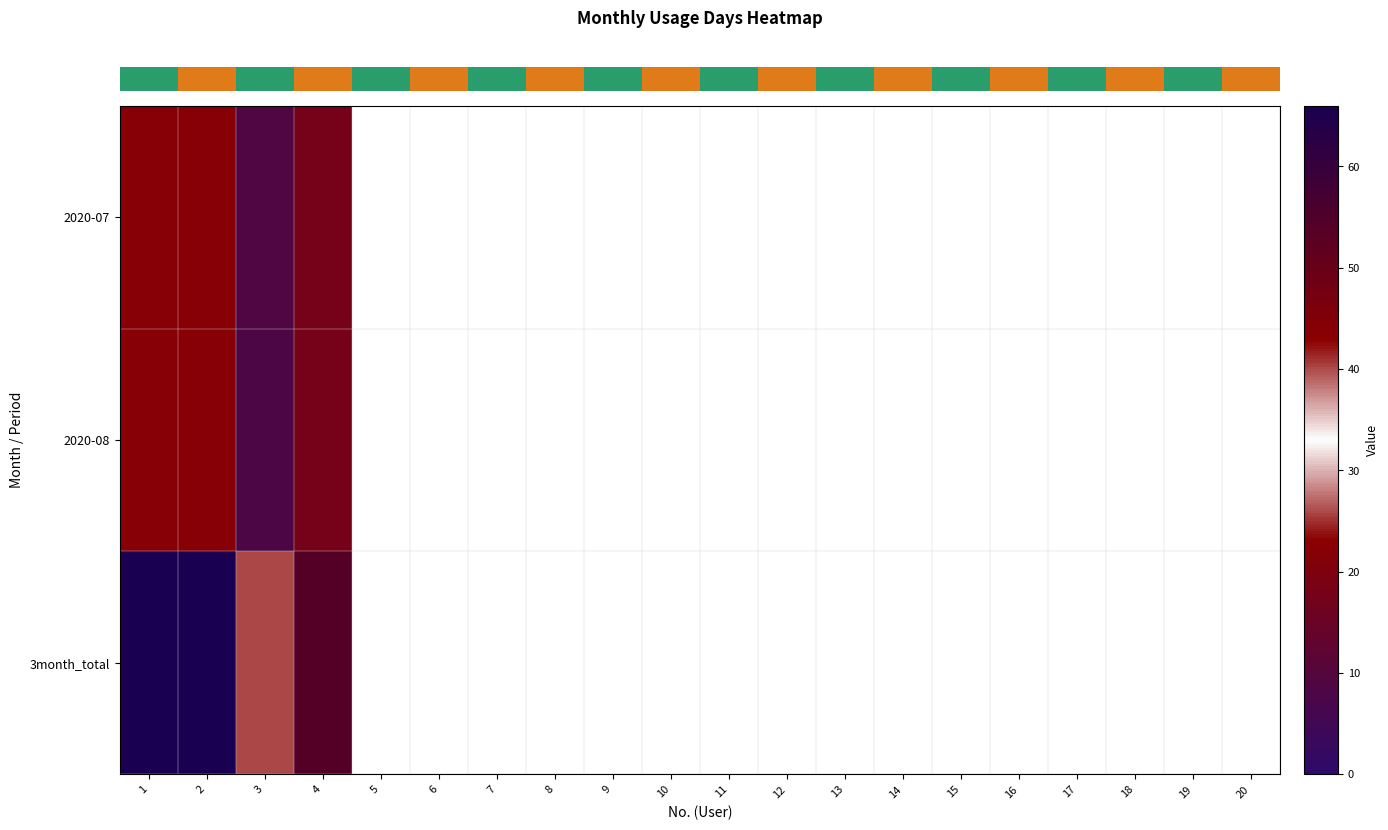

Is the value of row_0 at 16 greater than the value of row_1 at 4?

No